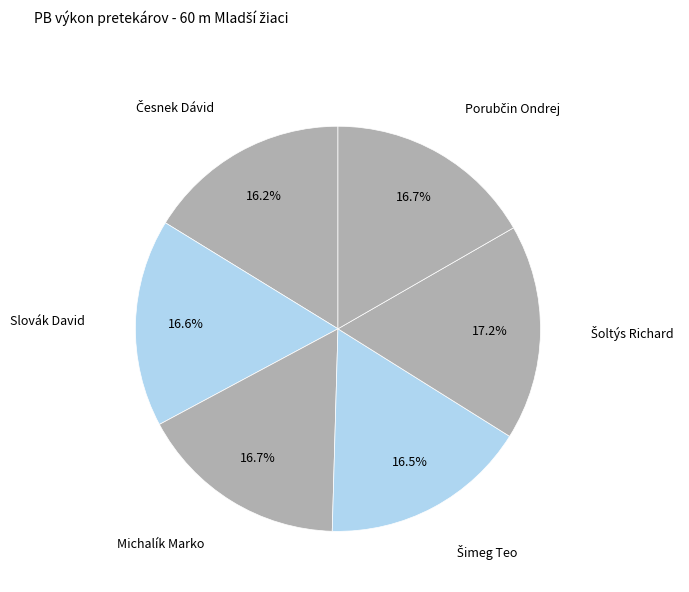

What is the smallest slice in the pie chart?

Česnek Dávid